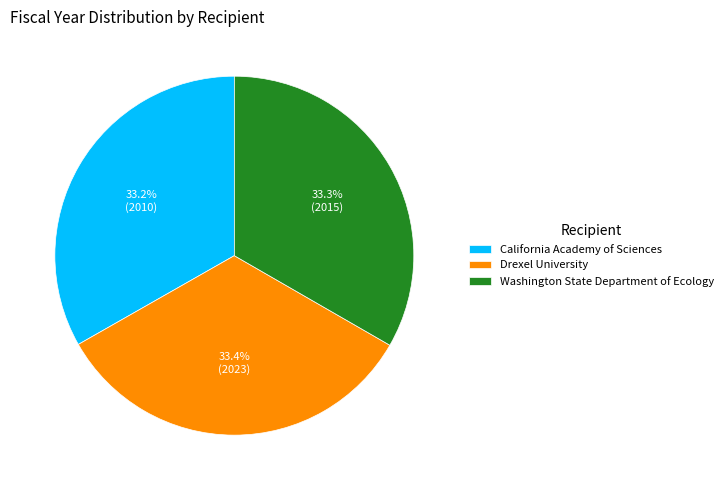

The Washington State Department of Ecology slice represents 33% of the pie. True or false?

True